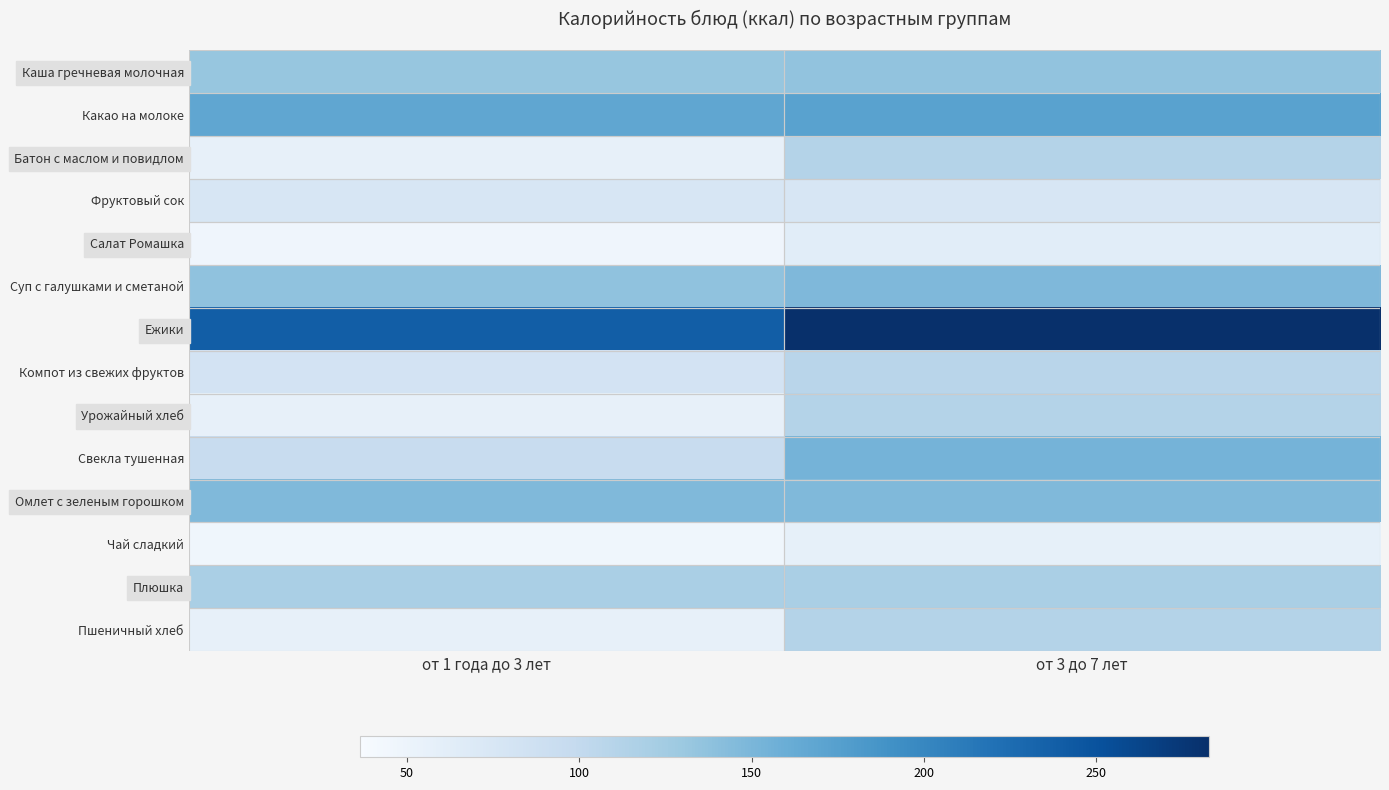

Which series has the largest total across all categories?

Ежики